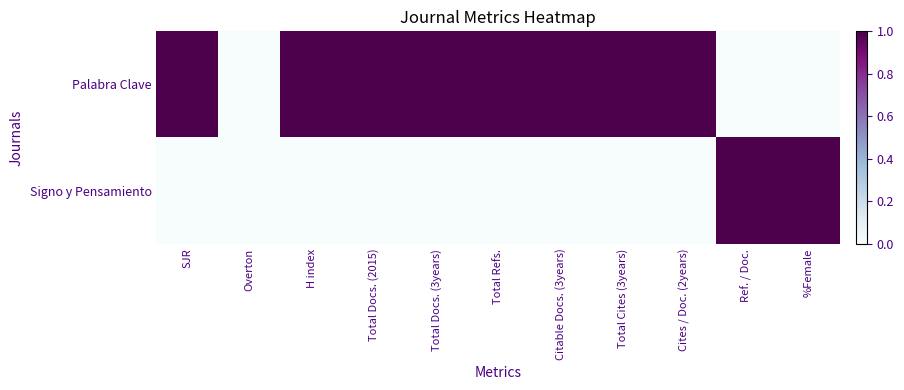

At which category is the sum across all series the highest?

SJR